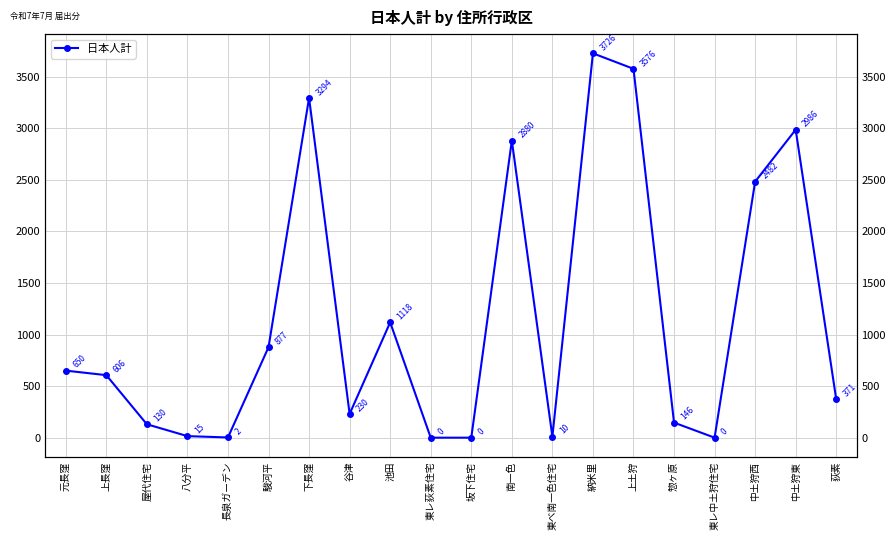

How many lines are shown in the chart?

1